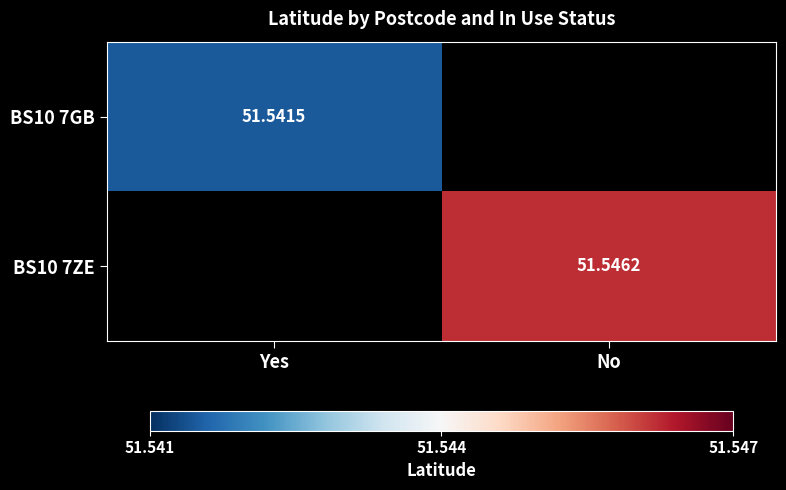

What is the maximum value shown in the chart?

51.5